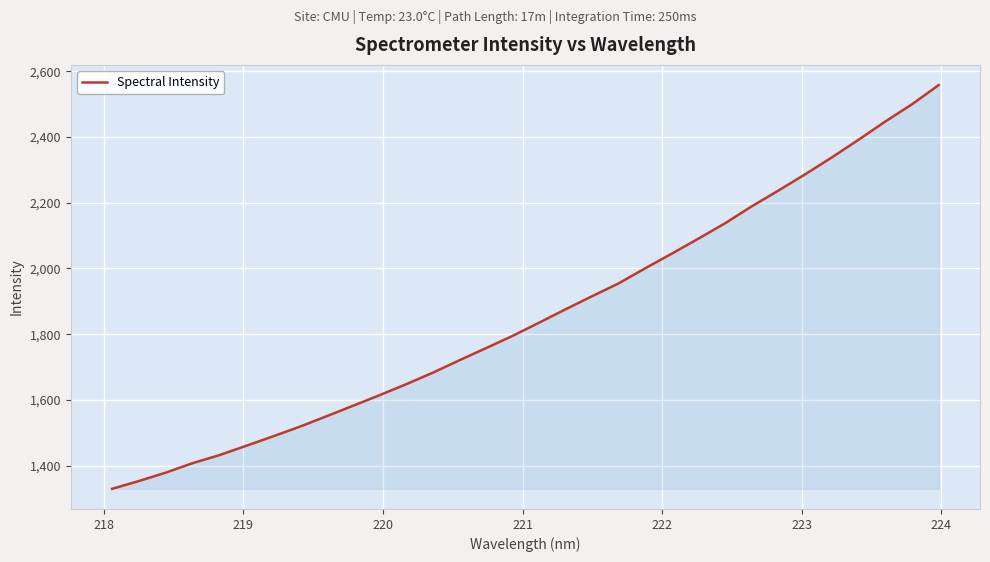

What is the greatest value displayed?

2557.7